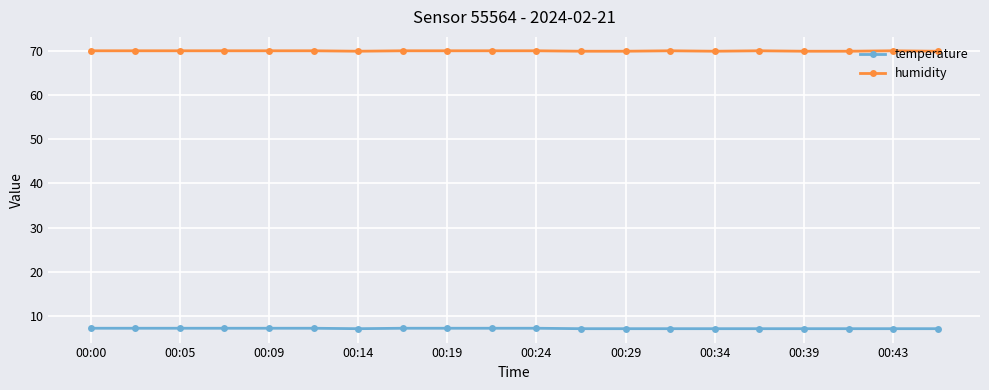

What is the value of the humidity point at the 2nd from the left?

70.0